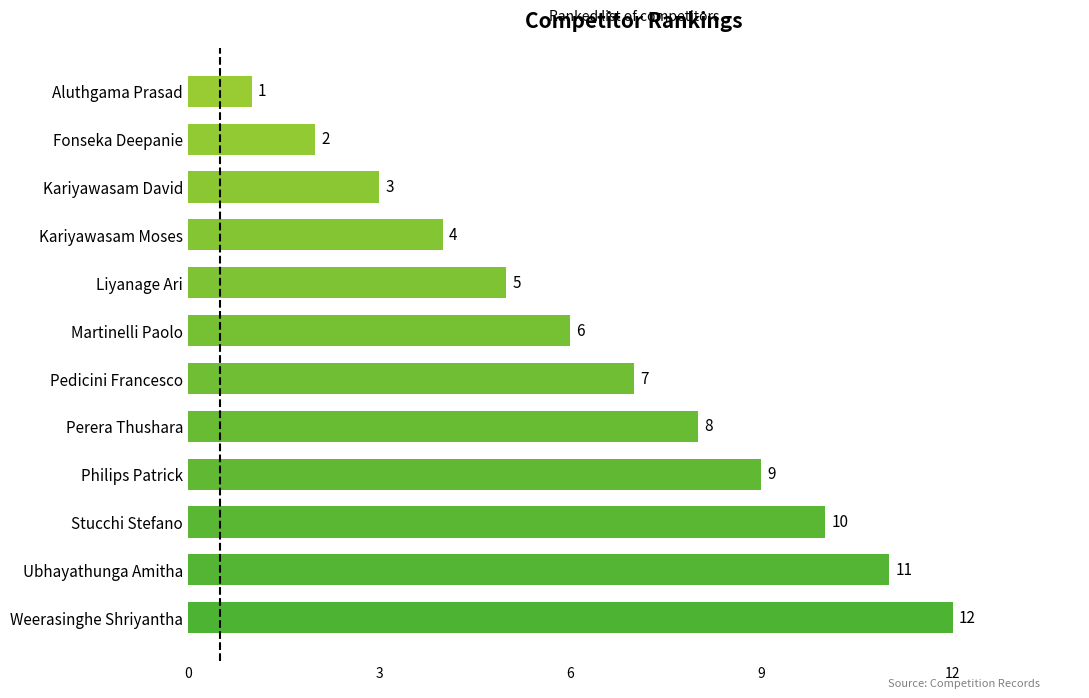

At which label is the value closest to 6?

Martinelli Paolo